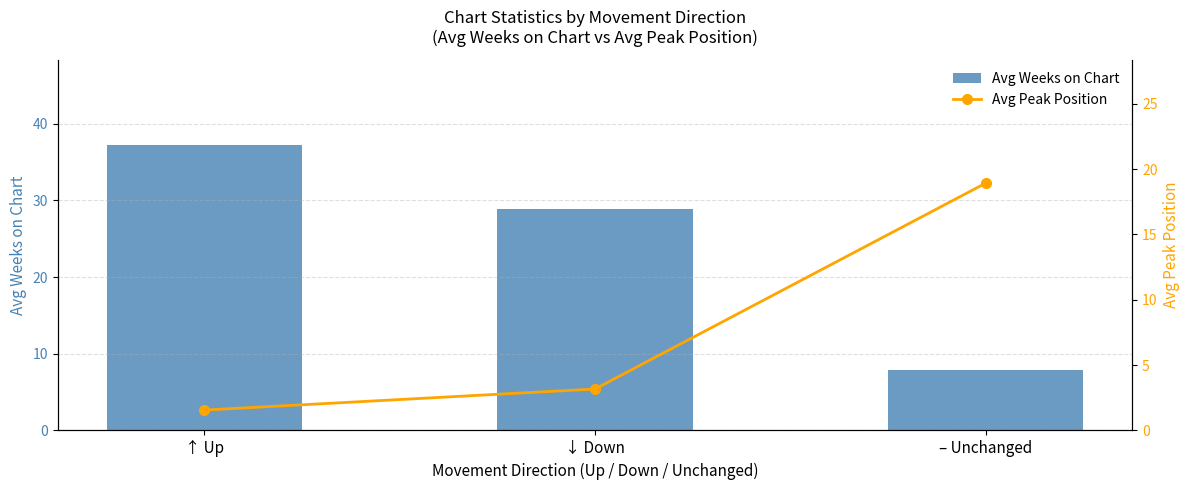

Where is Avg Weeks on Chart nearest to the value 22?

↓ Down